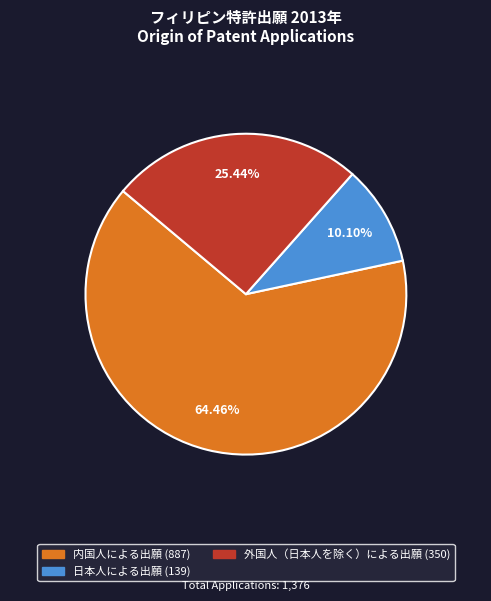

Which category has the biggest portion of the pie?

内国人による出願